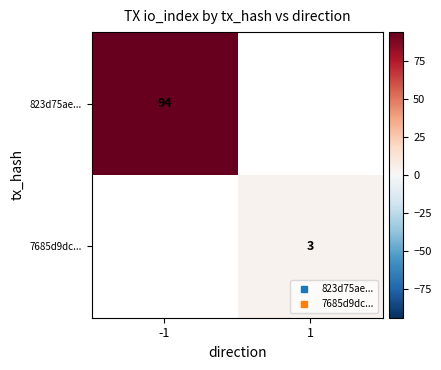

The value of 823d75ae... at -1 is 155.9. True or false?

False